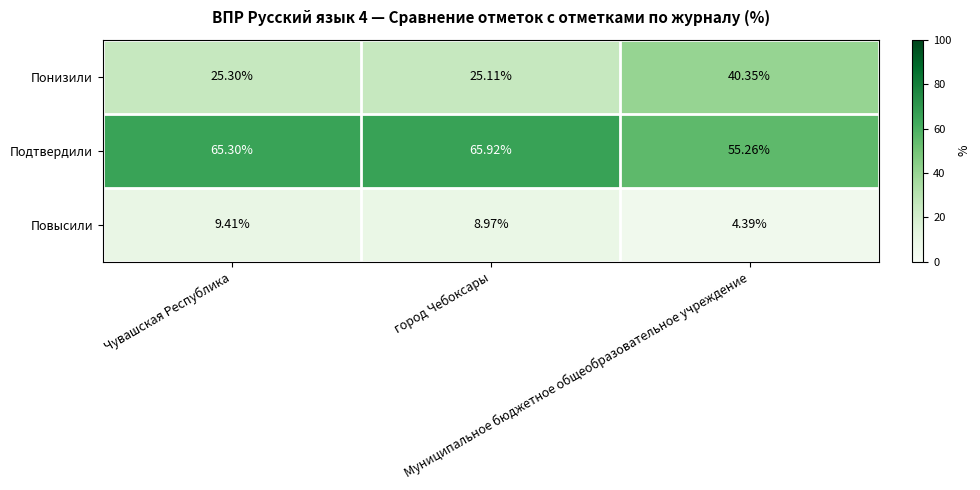

At how many categories does at least one series exceed 33?

3